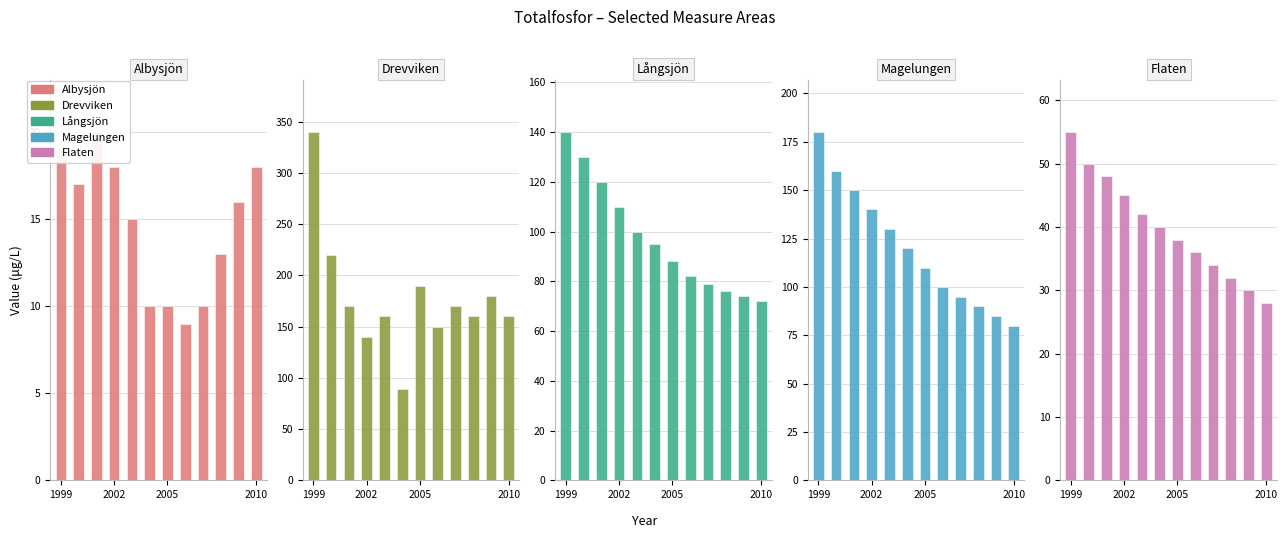

Which has a higher value, 10 or 1999?

1999